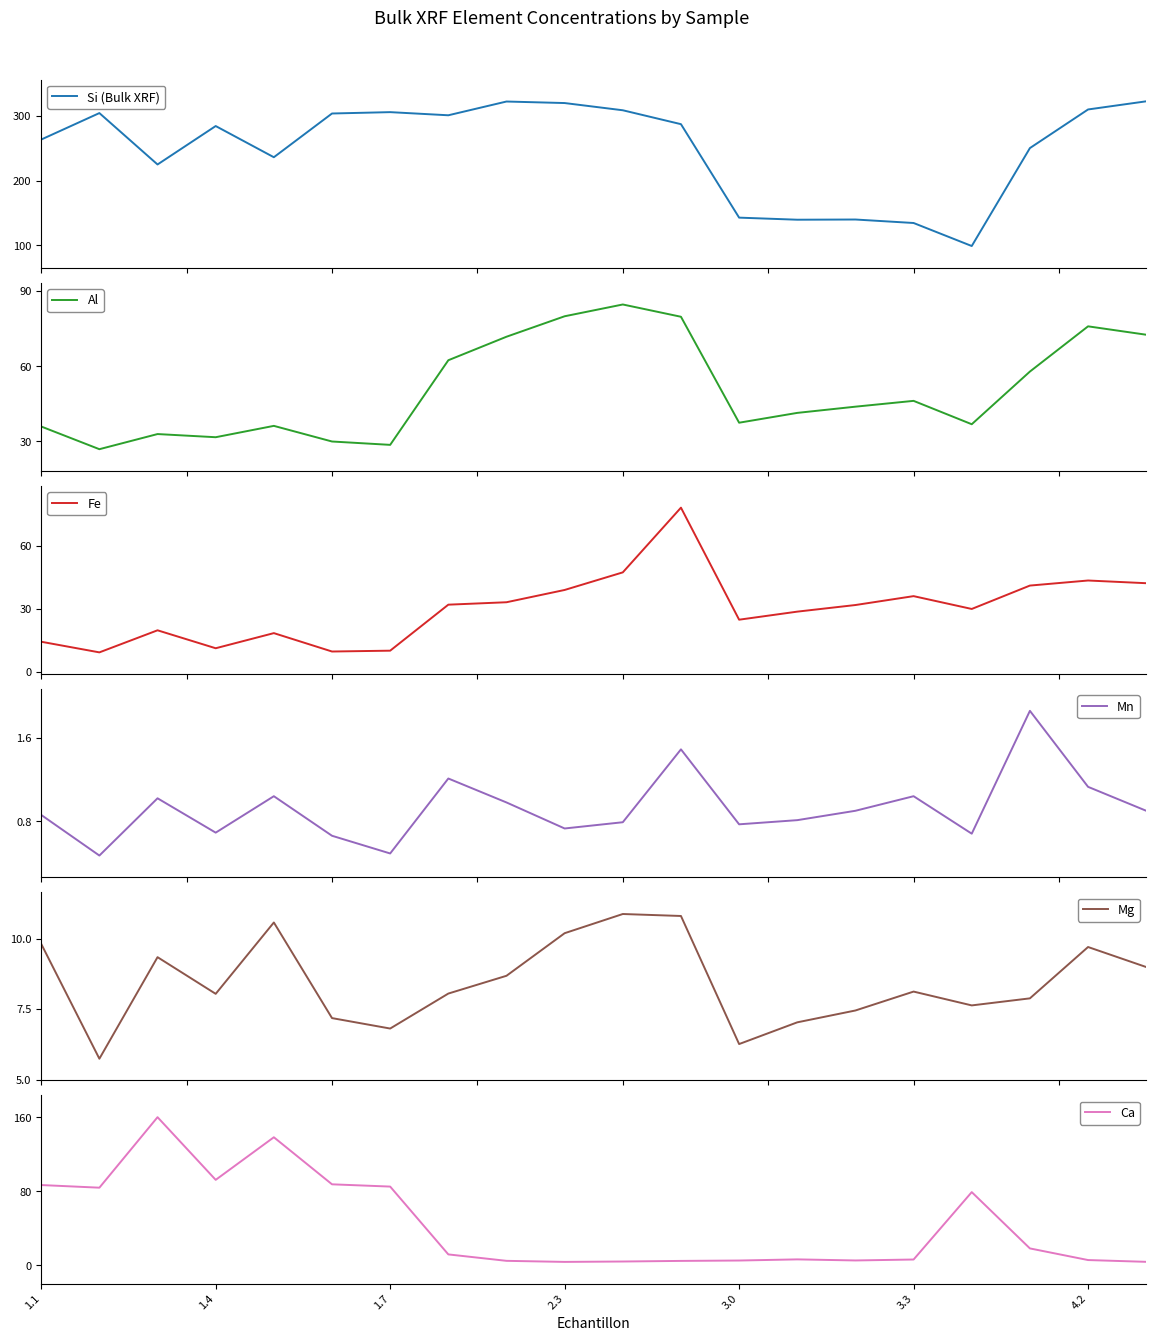

What is the minimum value for Si (Bulk XRF)?

98.6